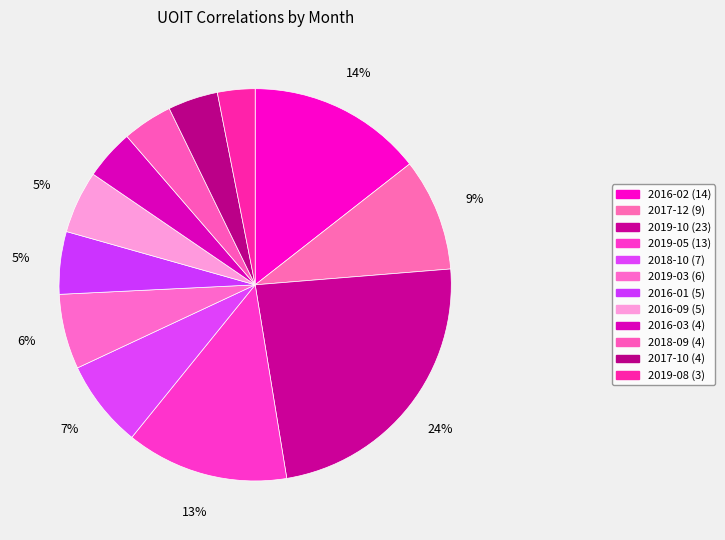

How many slices are in this pie chart?

12